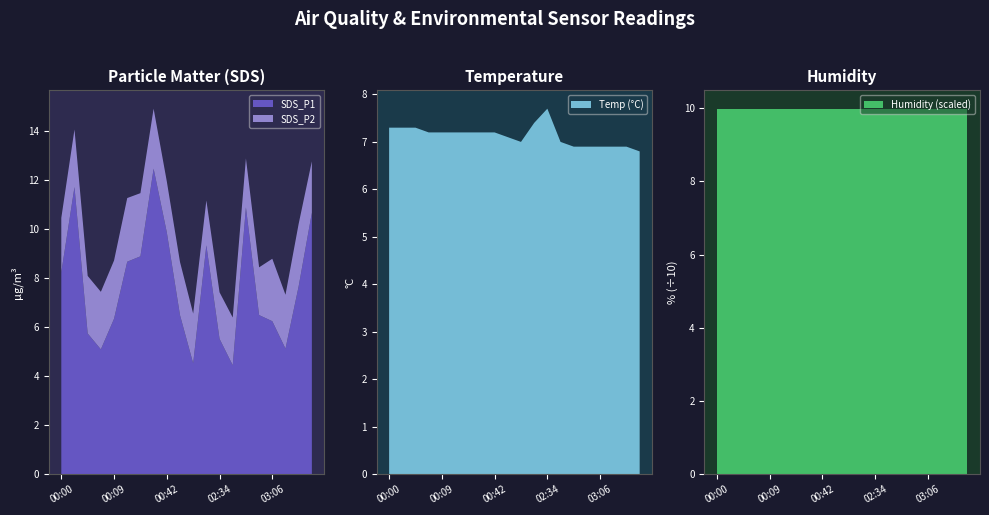

Reading left to right, extract all data points from this chart.

SDS_P1: 00:00=8.2	00:02=11.7	00:04=5.8	00:07=5.1	00:09=6.3	00:12=8.7	00:14=8.9	00:32=12.5	00:42=9.9	00:47=6.5	00:52=4.5	01:45=9.3	02:34=5.5	02:58=4.5	03:01=10.9	03:03=6.5	03:06=6.2	03:08=5.1	03:11=7.7	03:13=10.7
SDS_P2: 00:00=2.2	00:02=2.4	00:04=2.4	00:07=2.4	00:09=2.4	00:12=2.6	00:14=2.6	00:32=2.5	00:42=2.1	00:47=2.2	00:52=2.0	01:45=1.8	02:34=1.9	02:58=1.9	03:01=2.0	03:03=1.9	03:06=2.5	03:08=2.2	03:11=2.5	03:13=2.1
Temp: 00:00=7.3	00:02=7.3	00:04=7.3	00:07=7.2	00:09=7.2	00:12=7.2	00:14=7.2	00:32=7.2	00:42=7.2	00:47=7.1	00:52=7.0	01:45=7.4	02:34=7.7	02:58=7.0	03:01=6.9	03:03=6.9	03:06=6.9	03:08=6.9	03:11=6.9	03:13=6.8
Humidity: 00:00=99.9	00:02=99.9	00:04=99.9	00:07=99.9	00:09=99.9	00:12=99.9	00:14=99.9	00:32=99.9	00:42=99.9	00:47=99.9	00:52=99.9	01:45=99.9	02:34=99.9	02:58=99.9	03:01=99.9	03:03=99.9	03:06=99.9	03:08=99.9	03:11=99.9	03:13=99.9